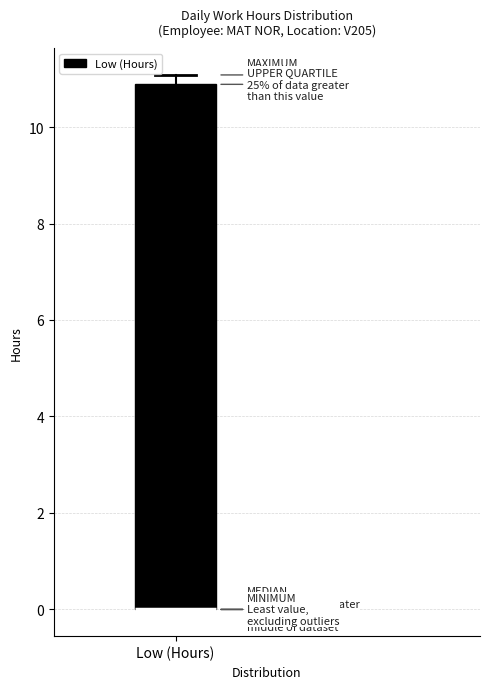

Where is the lower edge of the box for Low (Hours) on the y-axis? The values are not printed on the chart, so give them approximately, as read against the axis.

0.0